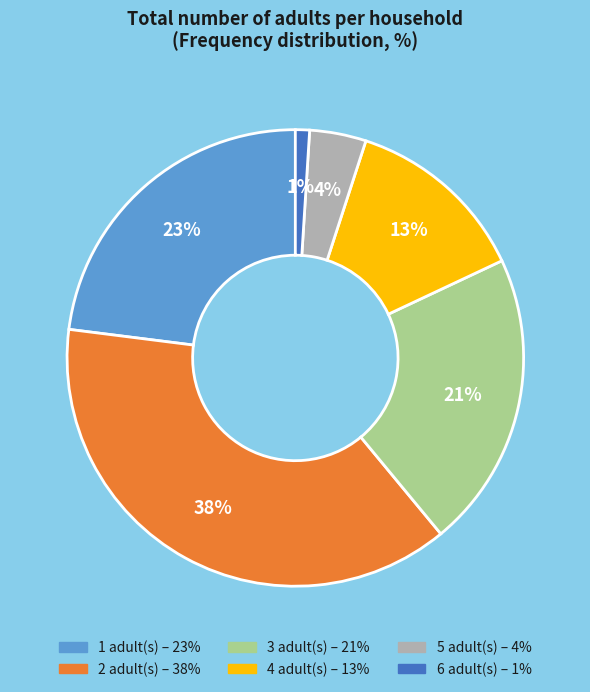

How many segments does this pie chart have?

6